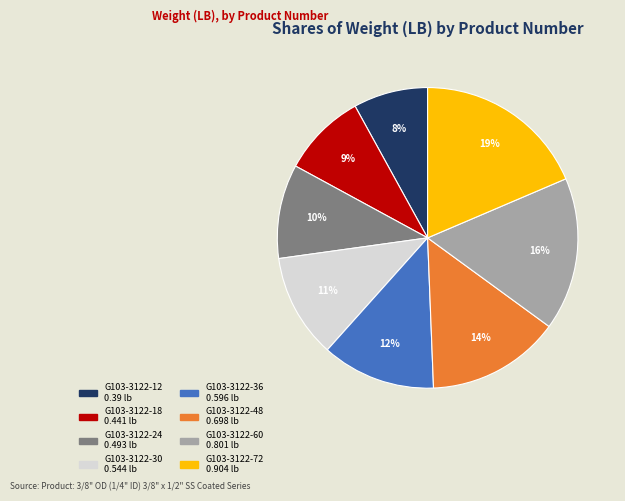

To the nearest percent, what is the average slice percentage?

12%